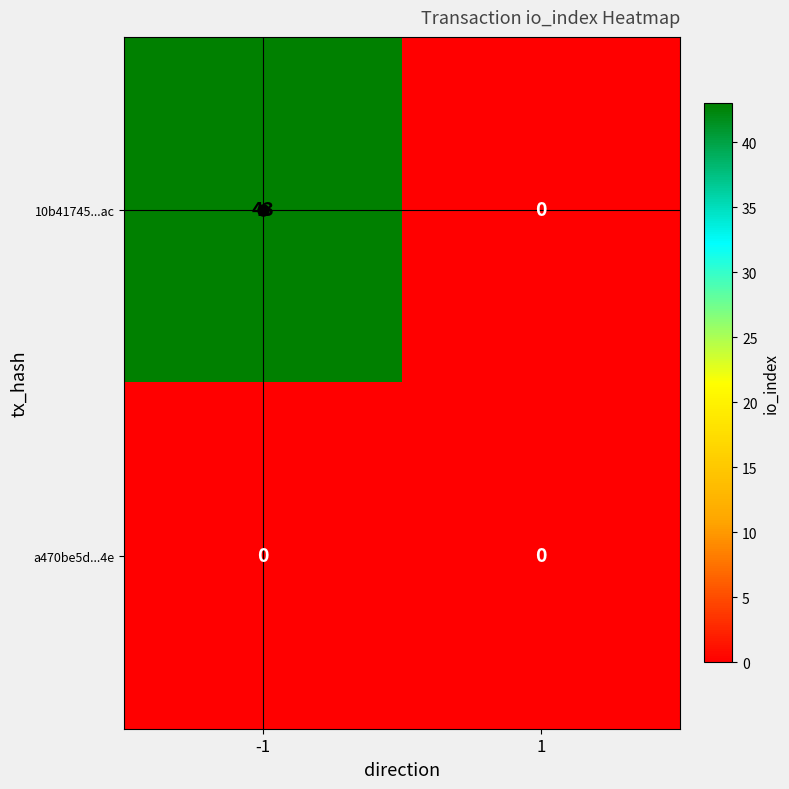

How many categories are shown in the chart?

2